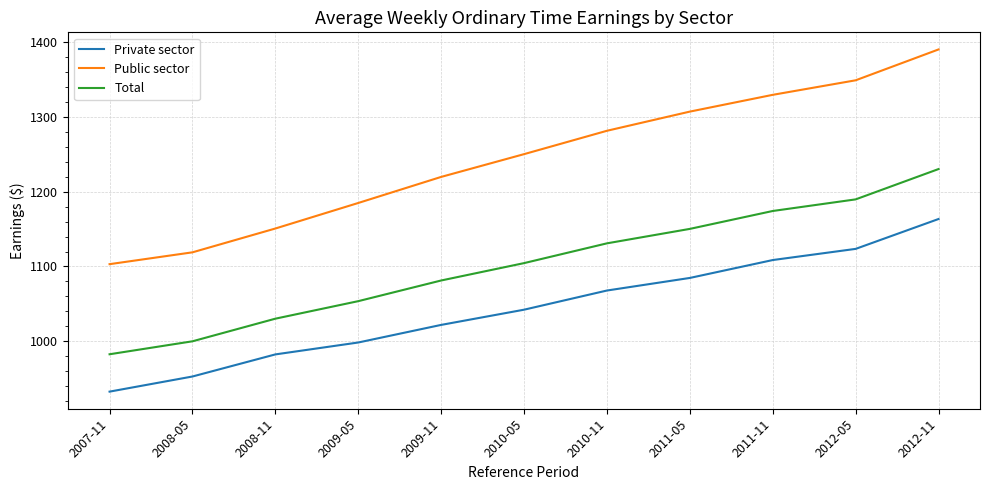

How many values in the Total series are below 1104?

5